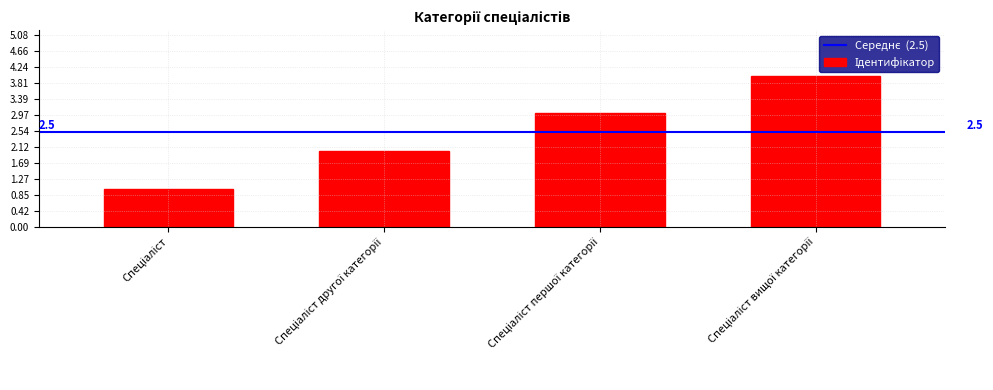

The value at Спеціаліст другої категорії is 2. True or false?

True